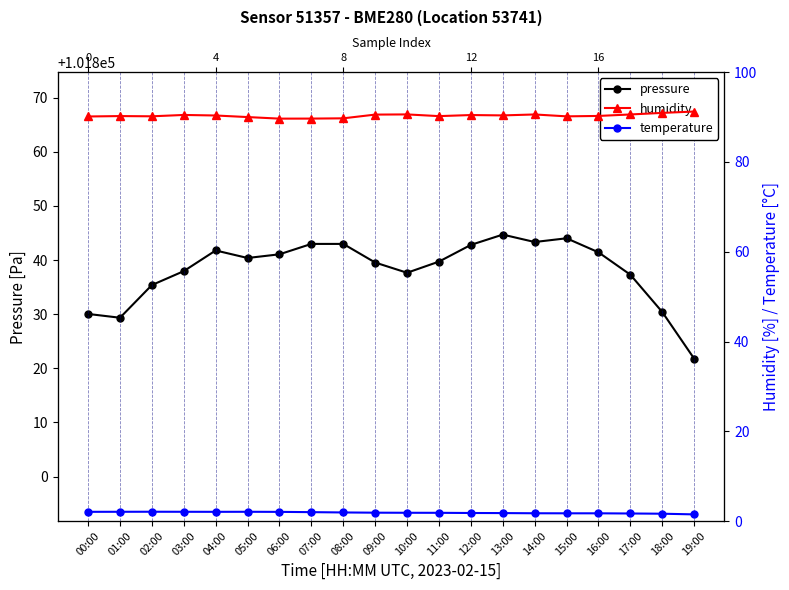

Rank the series at 19:00 from highest to lowest value.

pressure, humidity, temperature